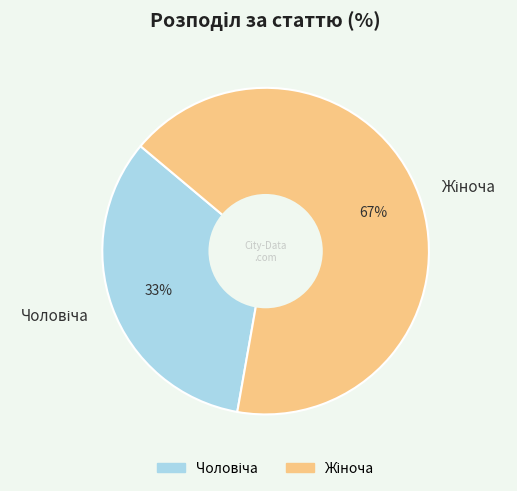

Is there a majority slice in this chart?

Yes